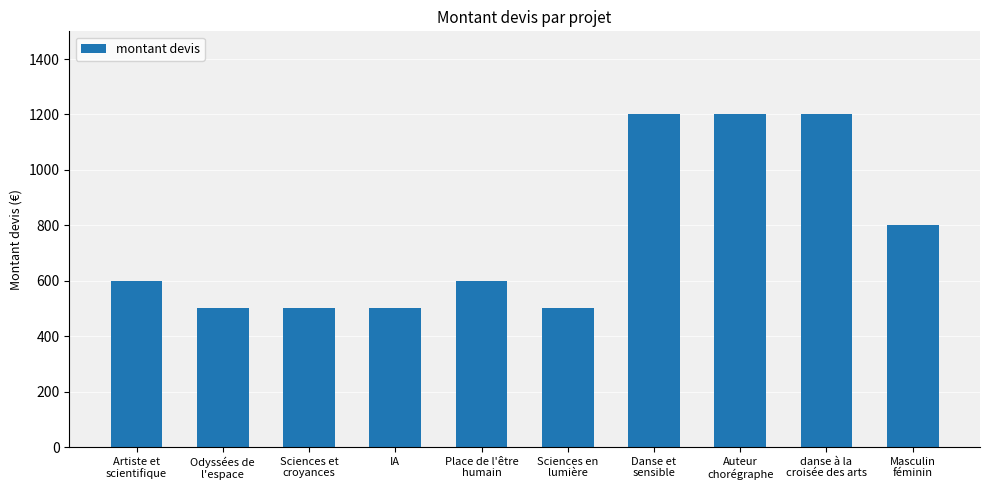

How many distinct data groups are displayed?

1